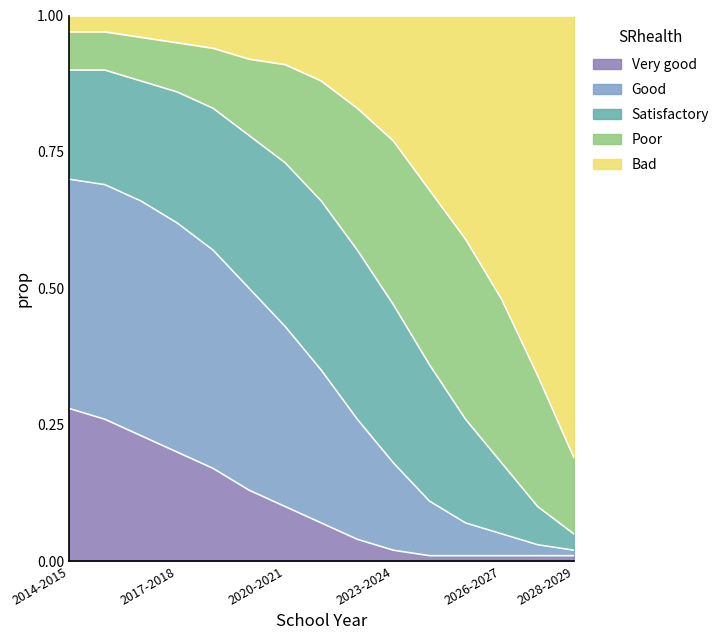

Between 2025-2026 and 2026-2027, which series saw the biggest shift?

Bad